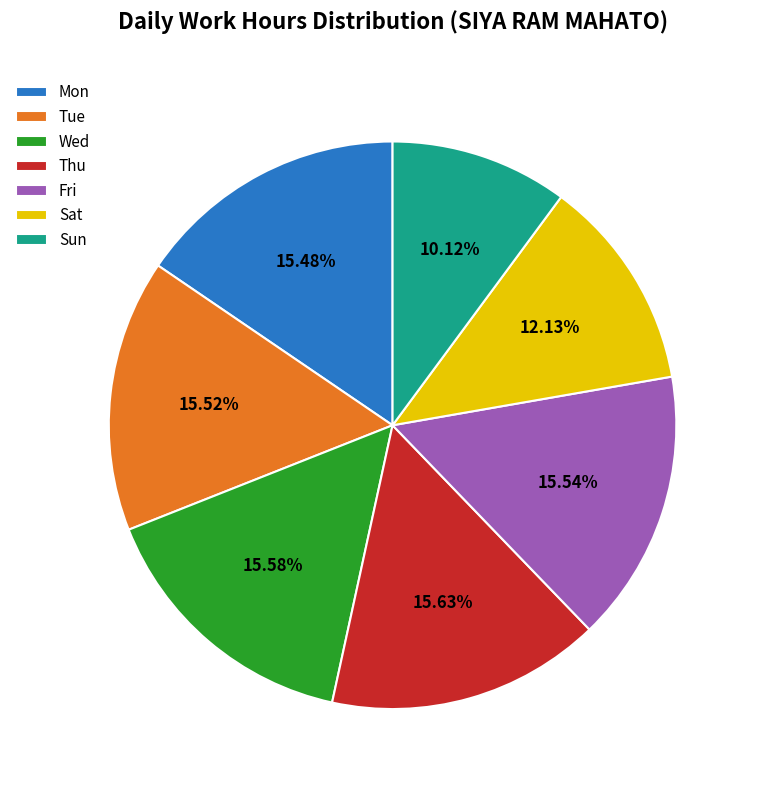

Which slice is the smallest?

Sun